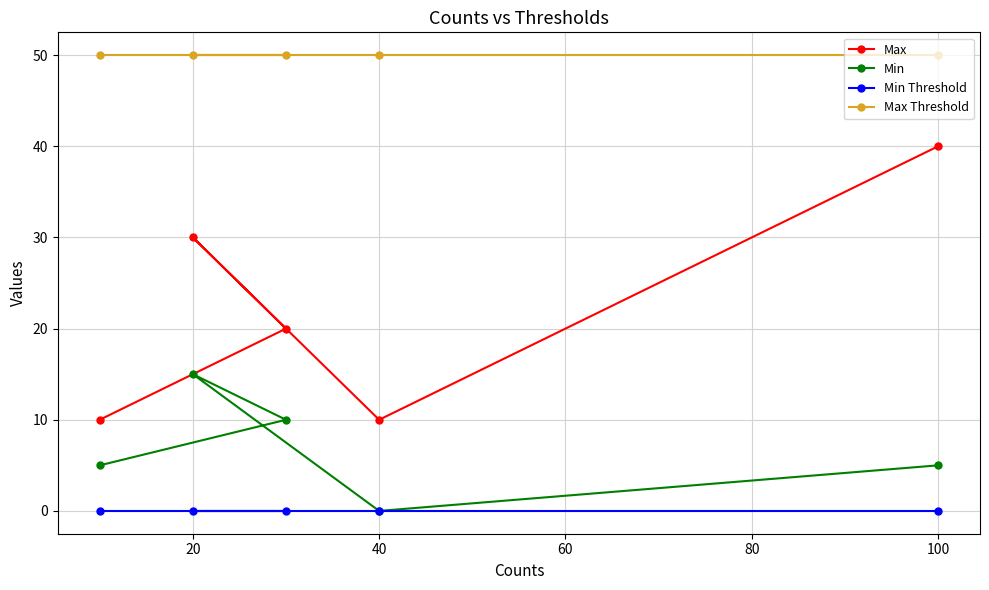

At which label does Max reach its peak?

100